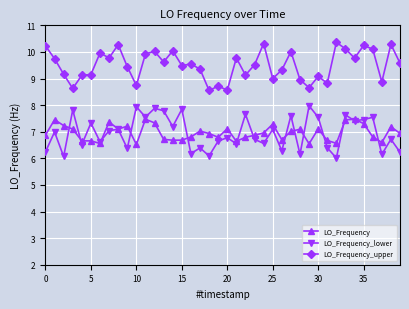

Which series has the largest total across all categories?

LO_Frequency_upper